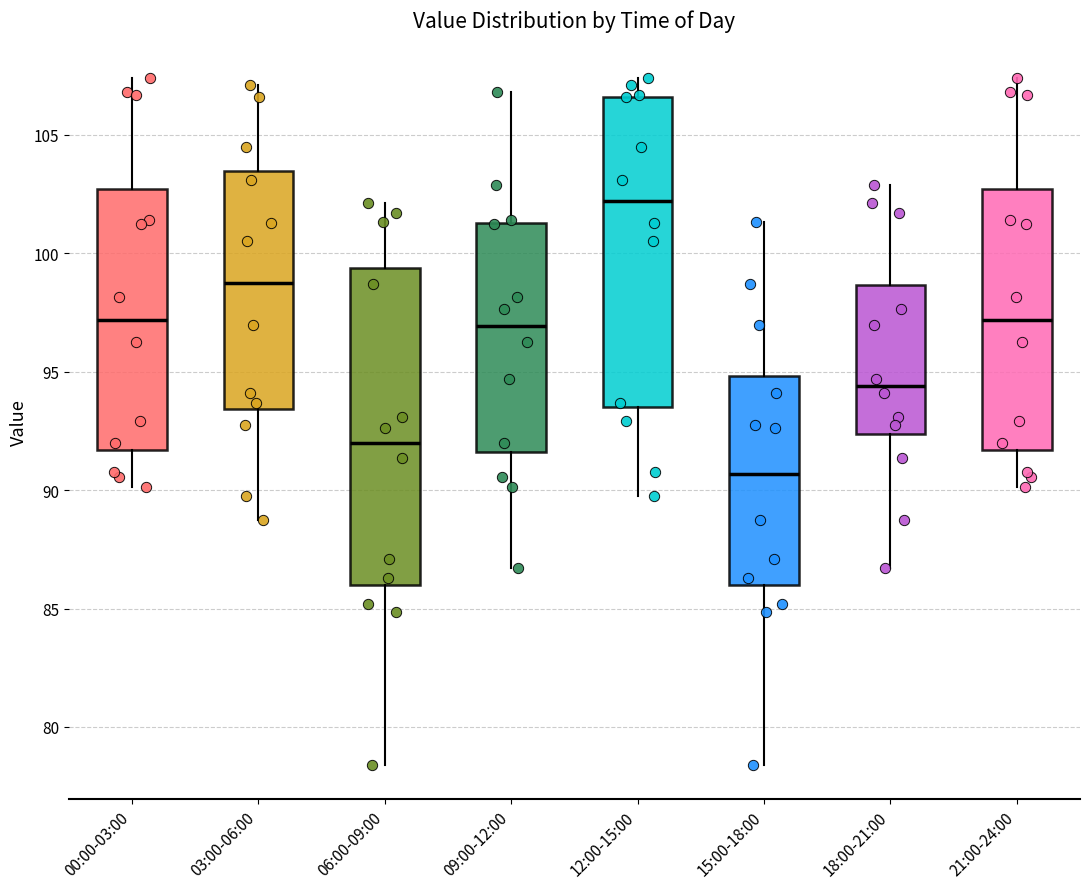

Reading left to right, transcribe this box plot: for each box, give where its median line is, the range the box spans, and where its two whiskers end, as read against the y-axis. The values are not printed on the chart, so give them approximately, as read against the axis.

00:00-03:00: median 97.0, box 91.5 to 102.5, whiskers 90.0 to 107.5
03:00-06:00: median 98.5, box 93.5 to 103.5, whiskers 88.5 to 107.0
06:00-09:00: median 92.0, box 86.0 to 99.5, whiskers 78.5 to 102.0
09:00-12:00: median 97.0, box 91.5 to 101.5, whiskers 86.5 to 107.0
12:00-15:00: median 102.0, box 93.5 to 106.5, whiskers 89.5 to 107.5
15:00-18:00: median 90.5, box 86.0 to 95.0, whiskers 78.5 to 101.5
18:00-21:00: median 94.5, box 92.5 to 98.5, whiskers 86.5 to 103.0
21:00-24:00: median 97.0, box 91.5 to 102.5, whiskers 90.0 to 107.5